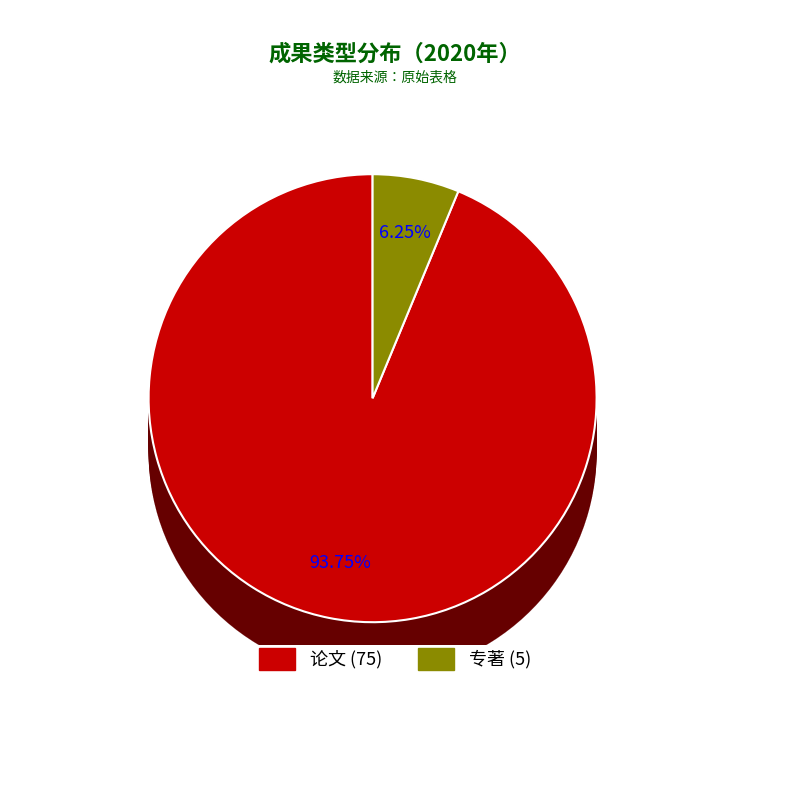

Does 专著 represent more than half of the total?

No